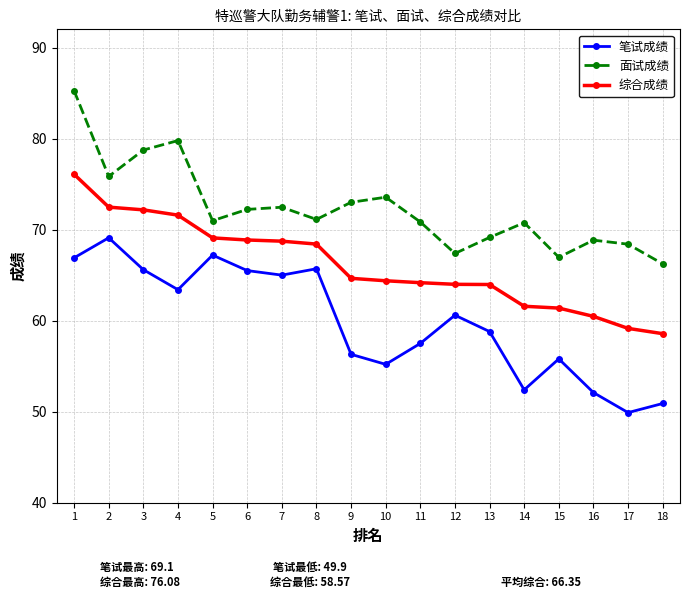

List the series in order of their overall mean, highest first.

面试成绩, 综合成绩, 笔试成绩